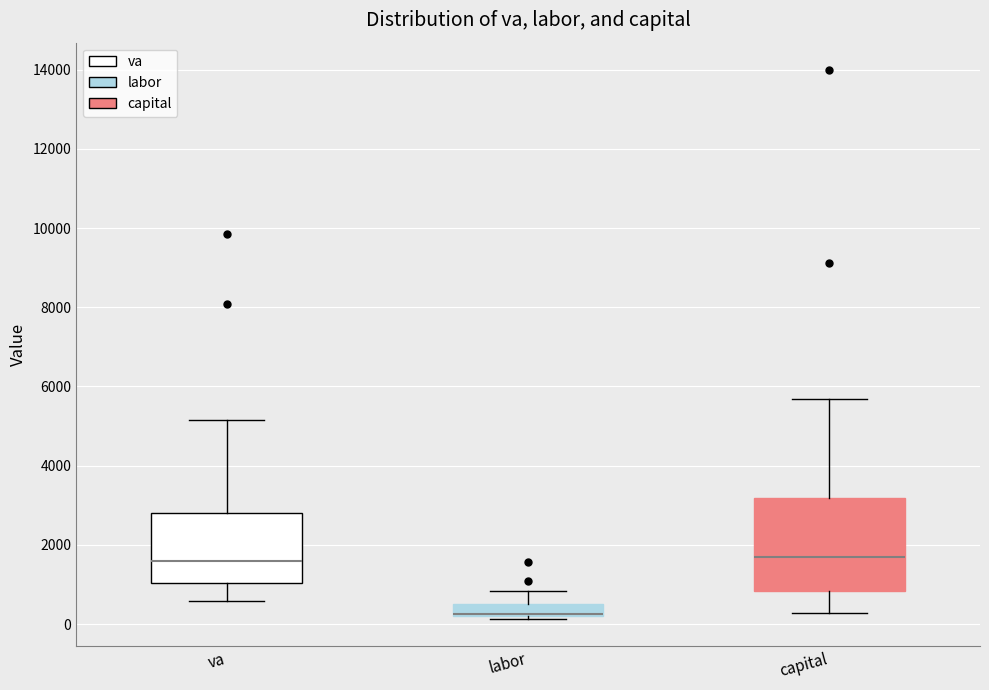

Where is the lower edge of the box for labor on the y-axis? The values are not printed on the chart, so give them approximately, as read against the axis.

200